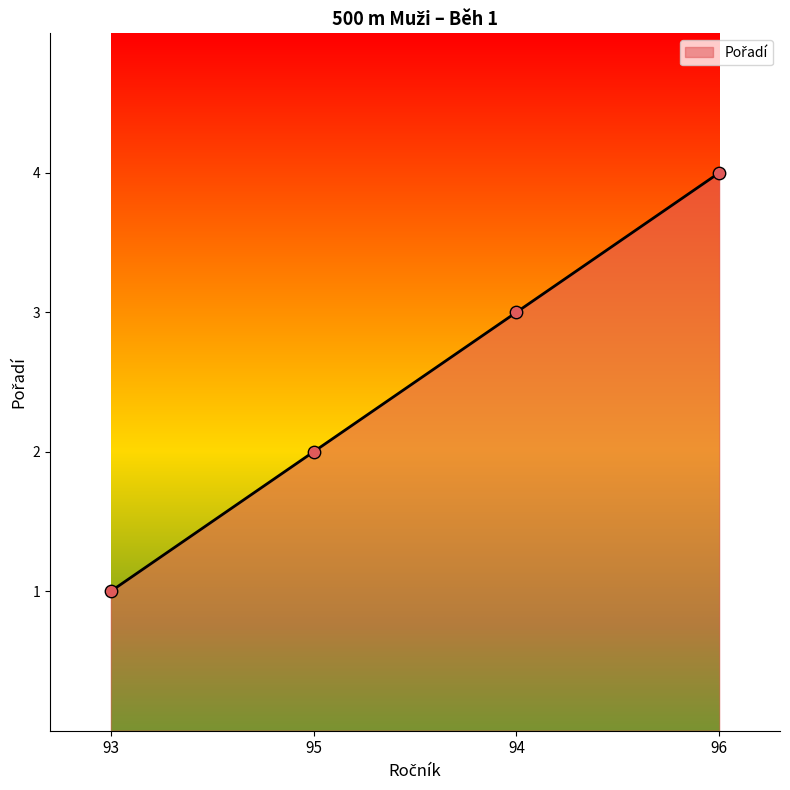

What is the change in value from 93 to 96?

+3